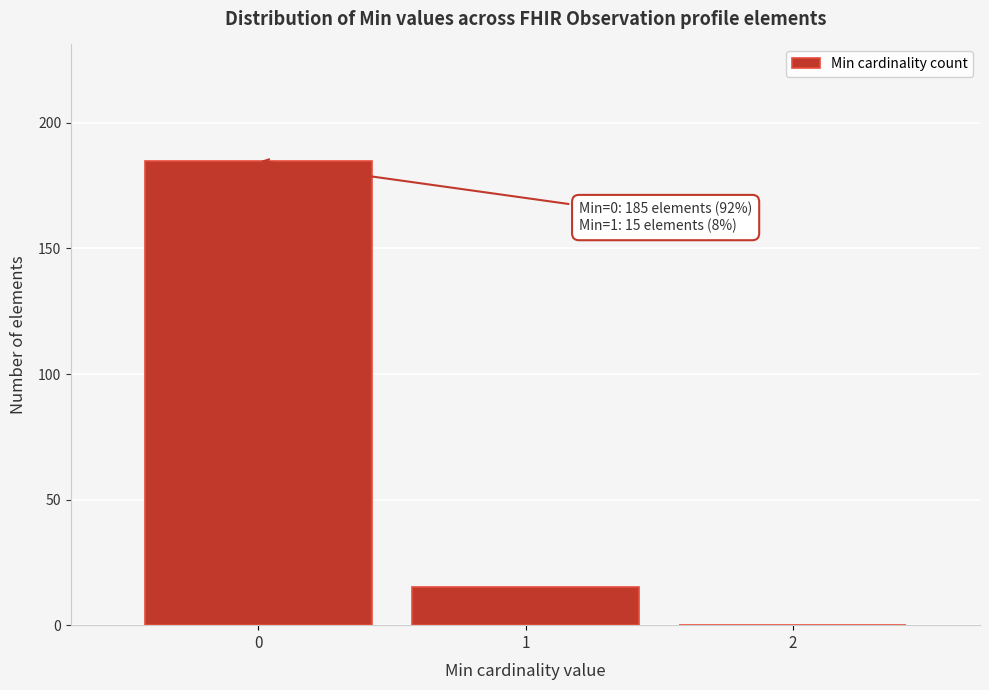

Which range on the x-axis has the tallest bar?

-0.5 to 0.5